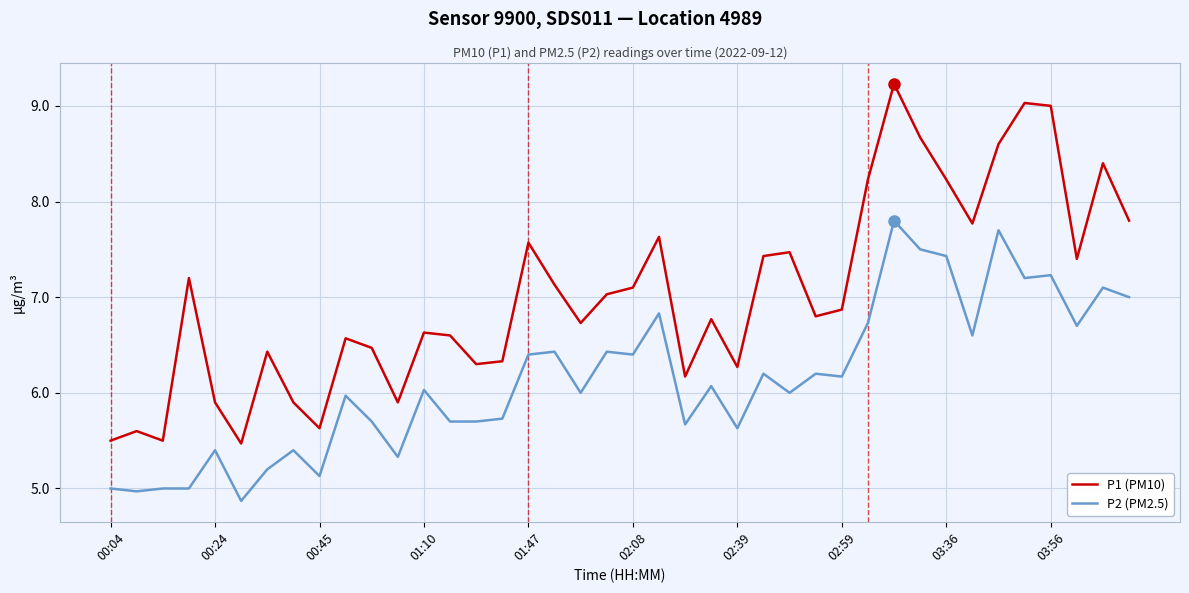

Which series has the largest total across all categories?

P1 (PM10)